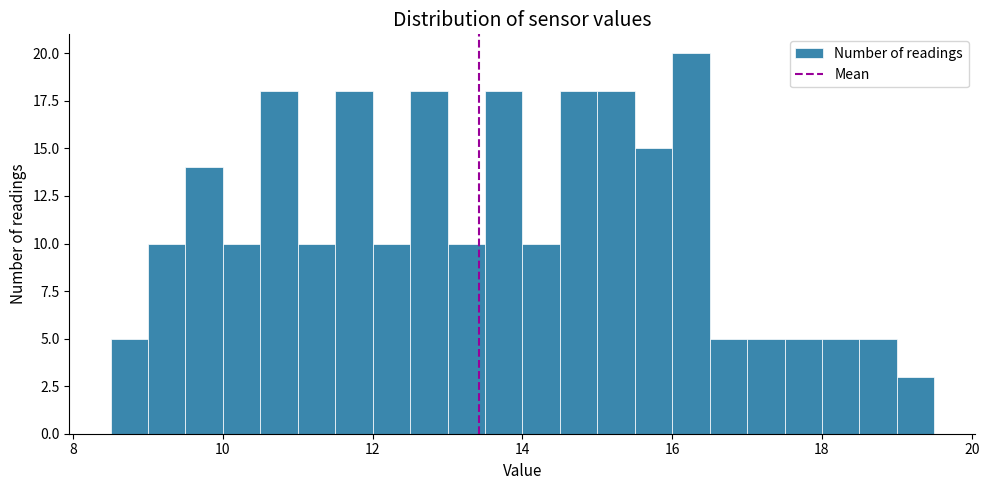

Read against the x-axis, roughly where is the centre of the tallest bar?

16.2